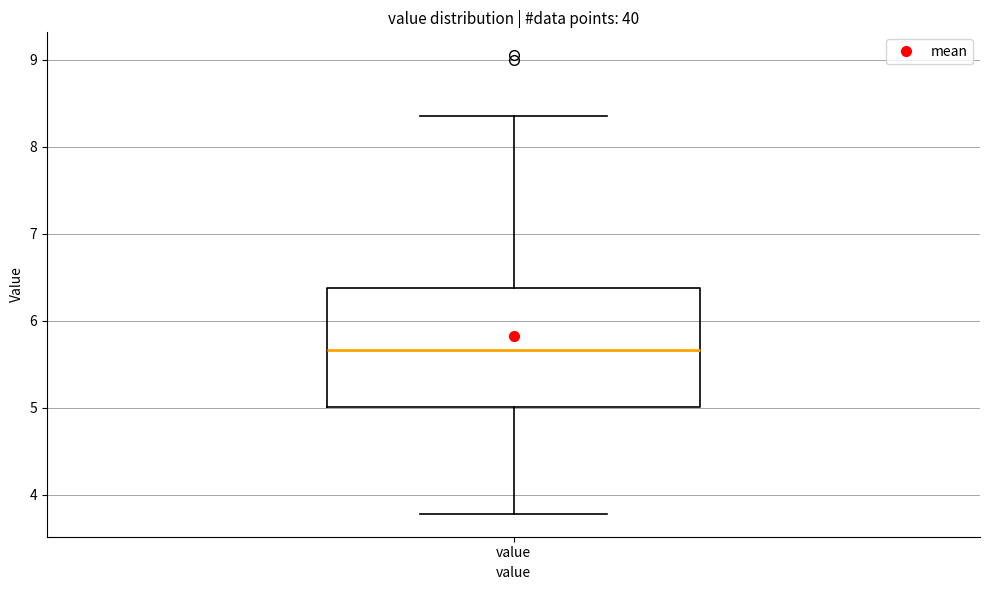

Where is the lower edge of the box for value on the y-axis? The values are not printed on the chart, so give them approximately, as read against the axis.

5.0